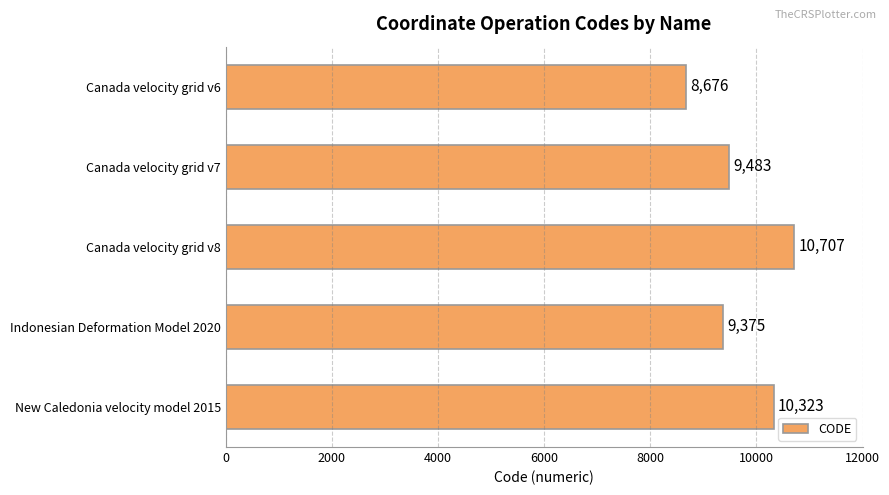

Reading bottom to top, transcribe all the data shown in this chart.

New Caledonia velocity model 2015=10323	Indonesian Deformation Model 2020=9375	Canada velocity grid v8=10707	Canada velocity grid v7=9483	Canada velocity grid v6=8676